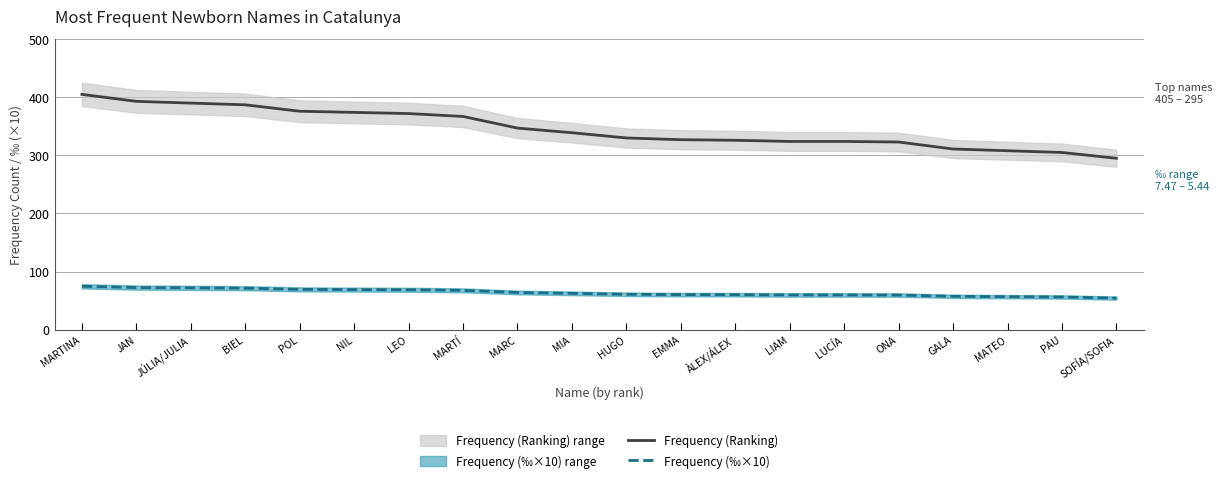

How many lines are shown in the chart?

2